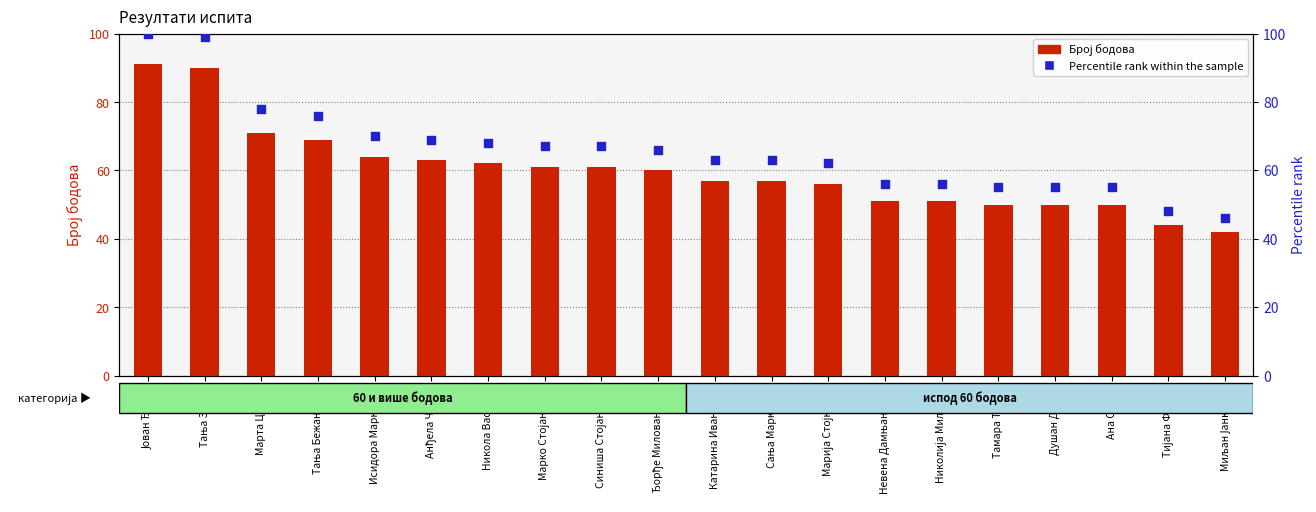

Which series contains the lowest Y value?

Број бодова